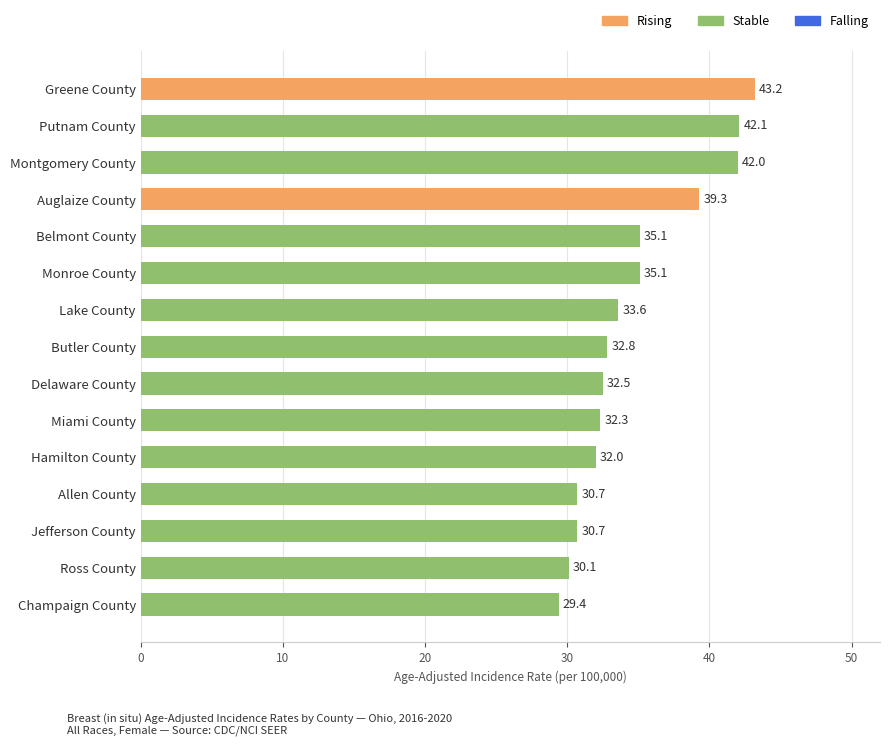

What is the difference between the second highest and minimum values?

12.7